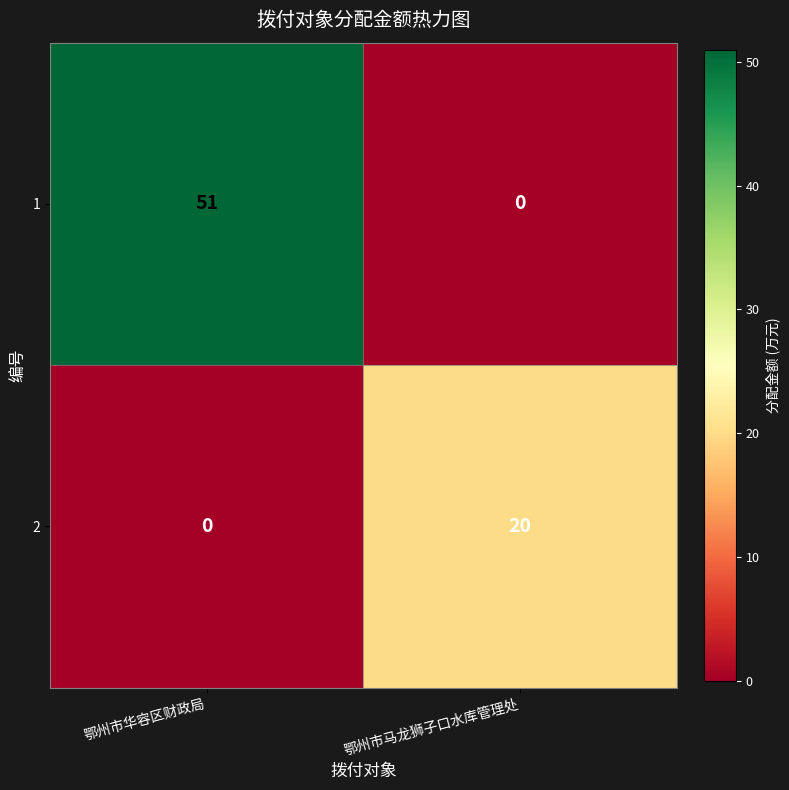

Which series has the largest range (max minus min)?

1